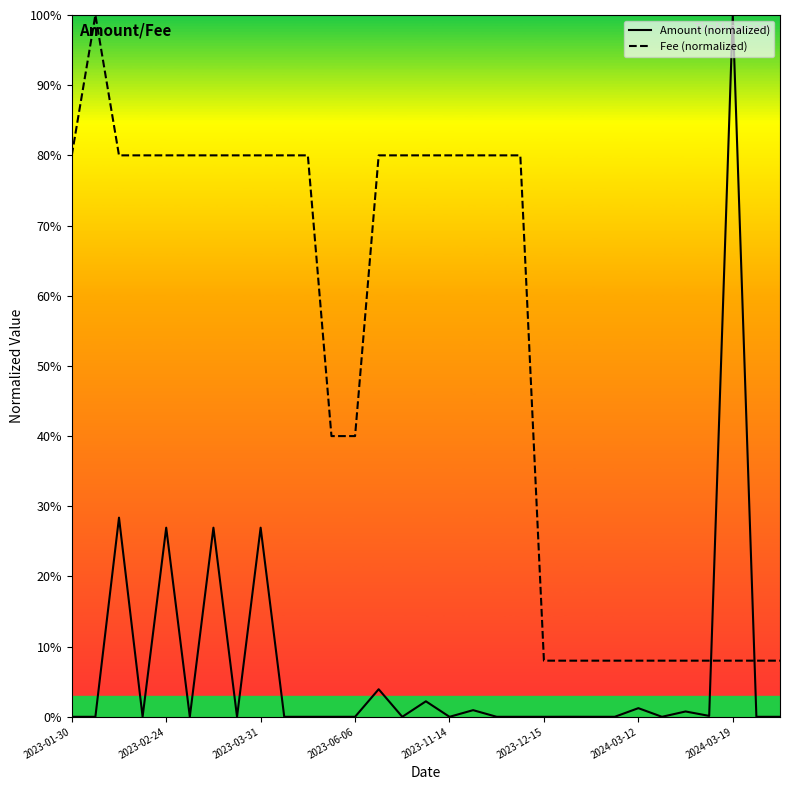

True or false: Amount and Fee cross at least once.

True